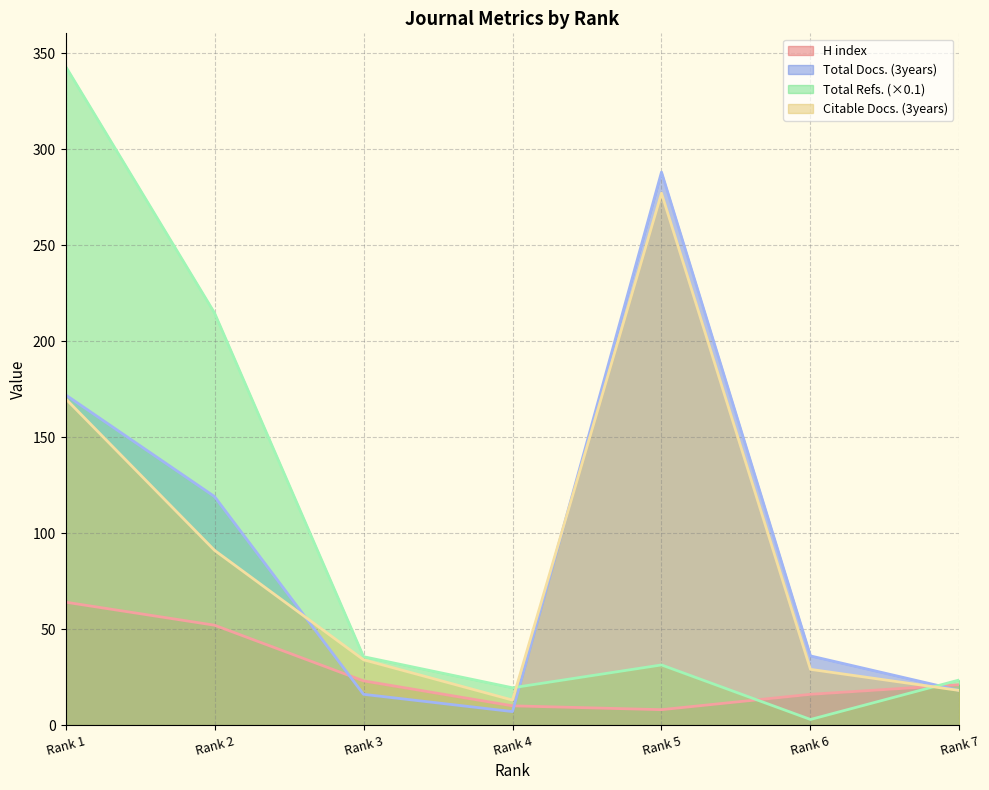

What is the total value across all series at Rank 7?

80.5